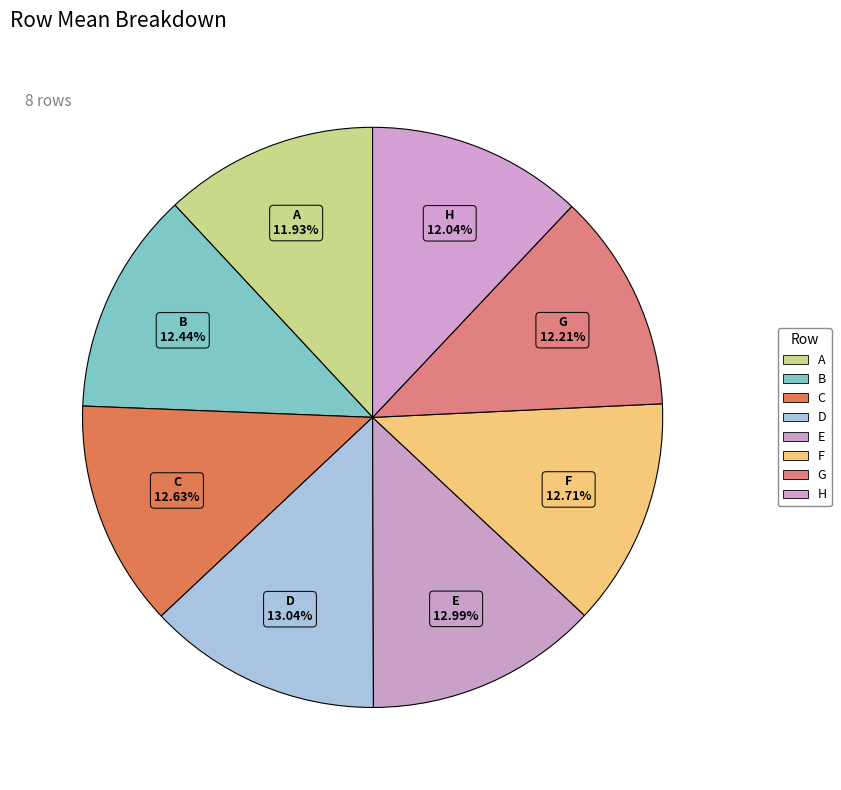

Is the sum of A and F greater than half?

No